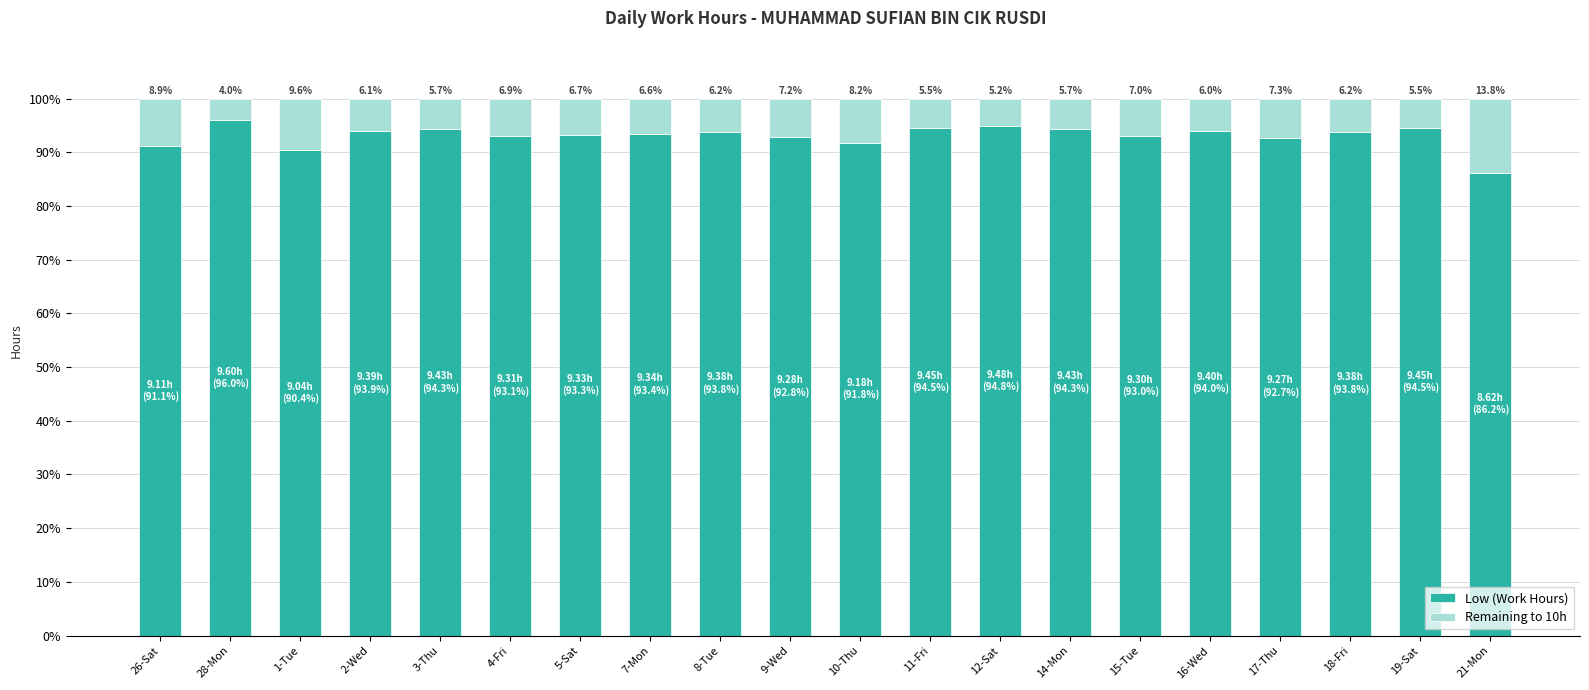

What is the sum of the Low (Work Hours) values at 28-Mon and 5-Sat?

189.3